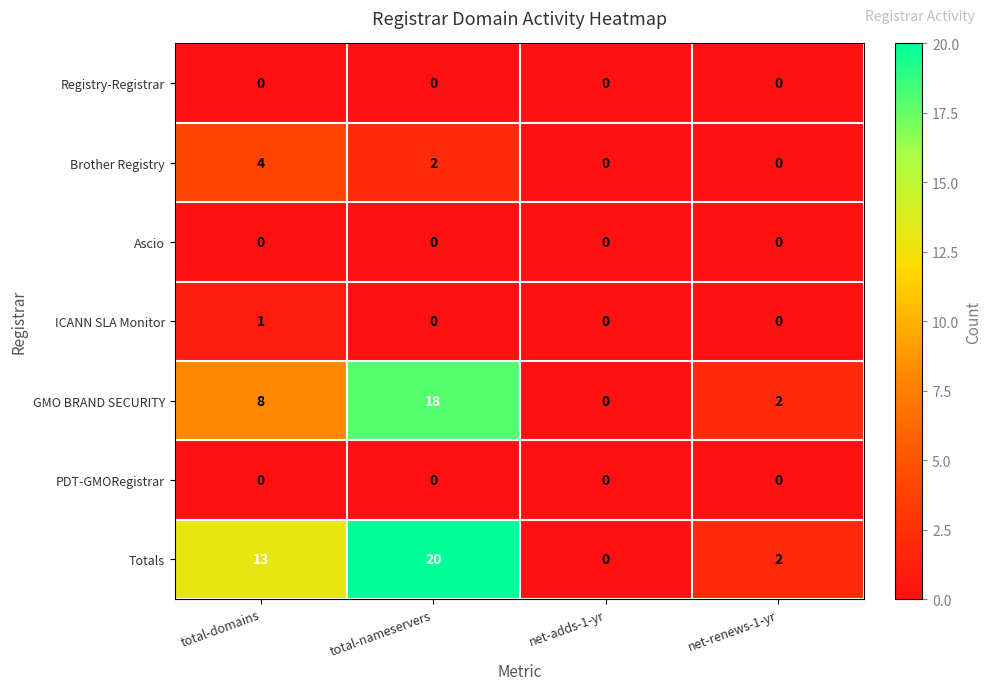

Is it true that PDT-GMORegistrar equals 0 at total-nameservers?

True